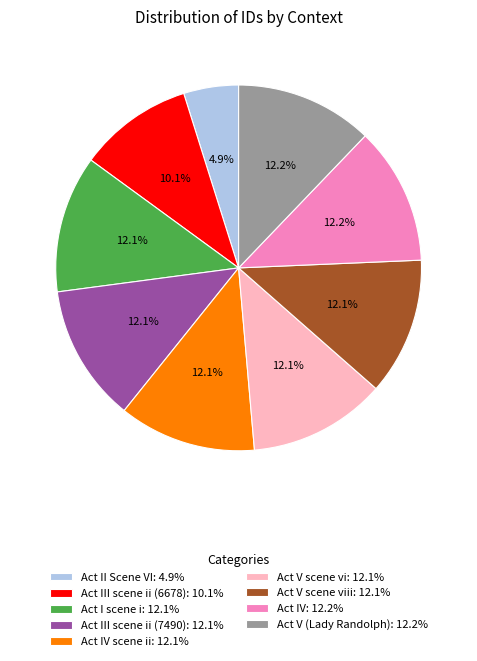

How many segments does this pie chart have?

9